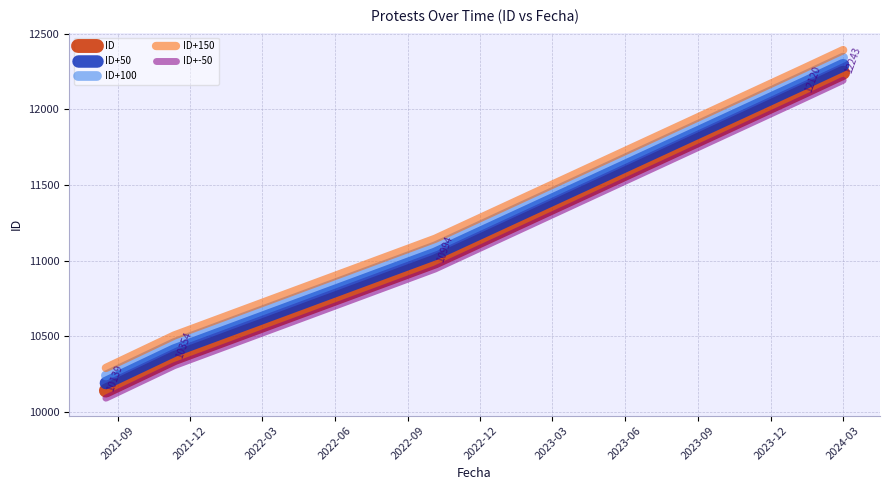

Does the chart display data point markers on the line(s)?

No